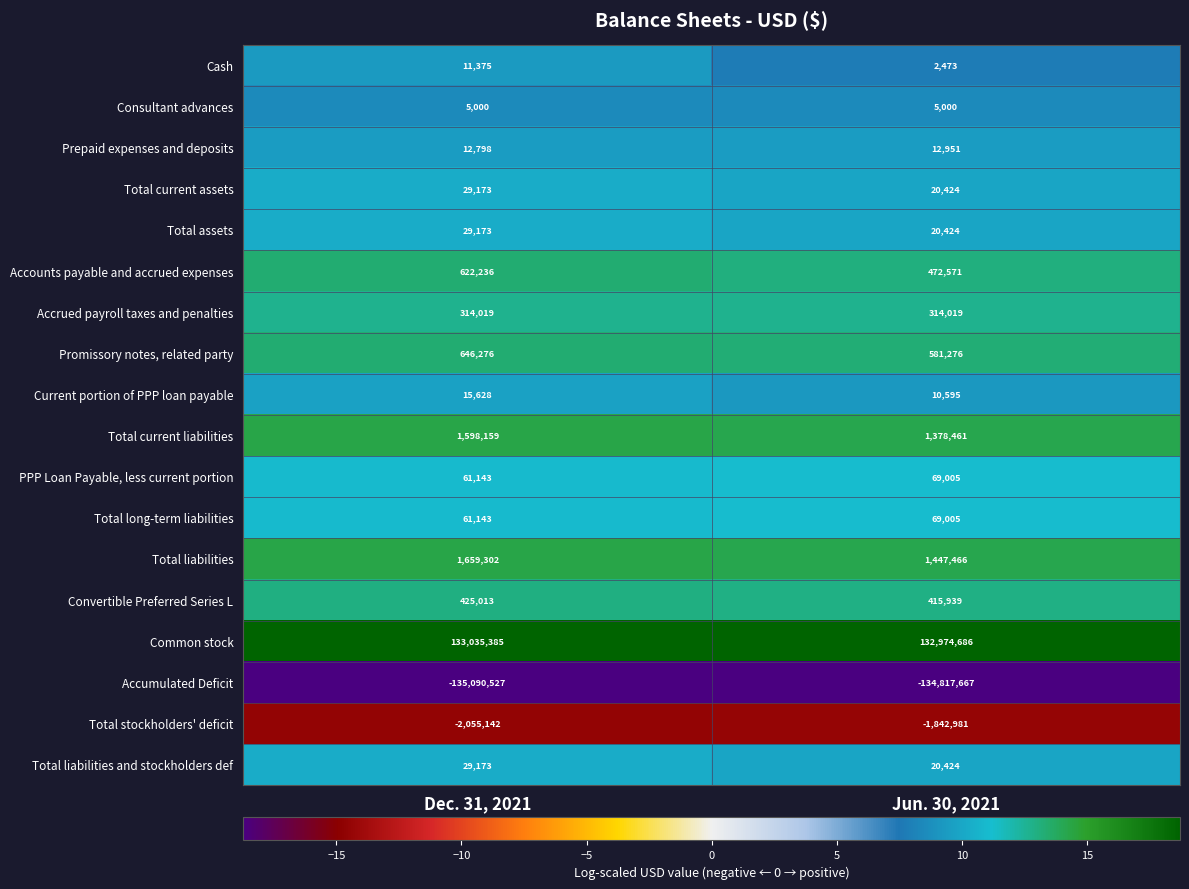

What is the average value of the Accumulated Deficit series?

-134954097